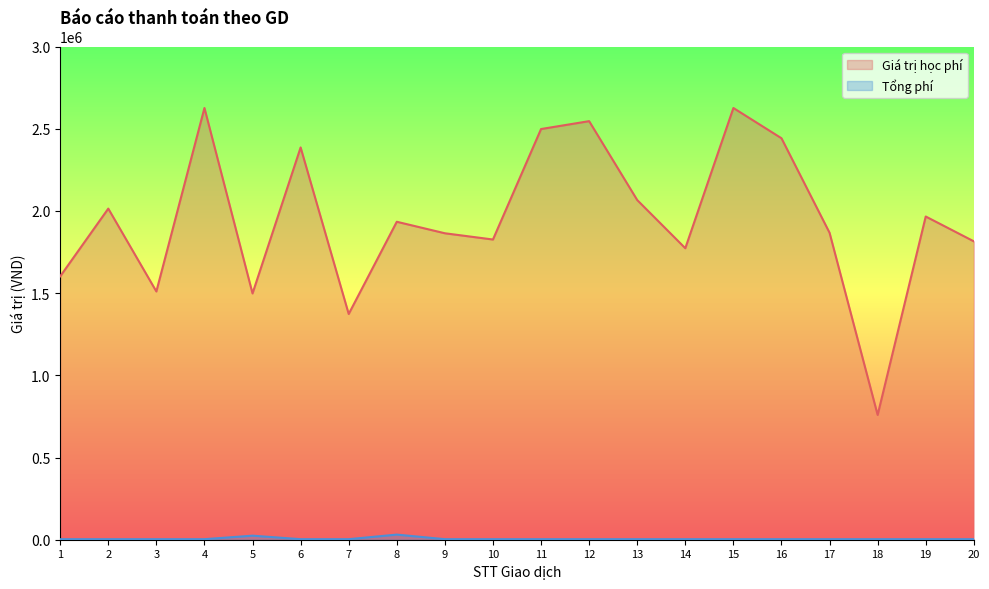

Reading left to right, list all the values displayed in this chart.

Giá trị học phí: 1602000	2014000	1510000	2626000	1498000	2386000	1373000	1934000	1864000	1826000	2498000	2546000	2066000	1773000	2626000	2442000	1867000	759000	1966000	1815000
Tổng phí: 3300	3300	3300	3300	24670	3300	3300	31210	3300	3300	3300	3300	3300	3300	3300	3300	3300	3300	3300	3300